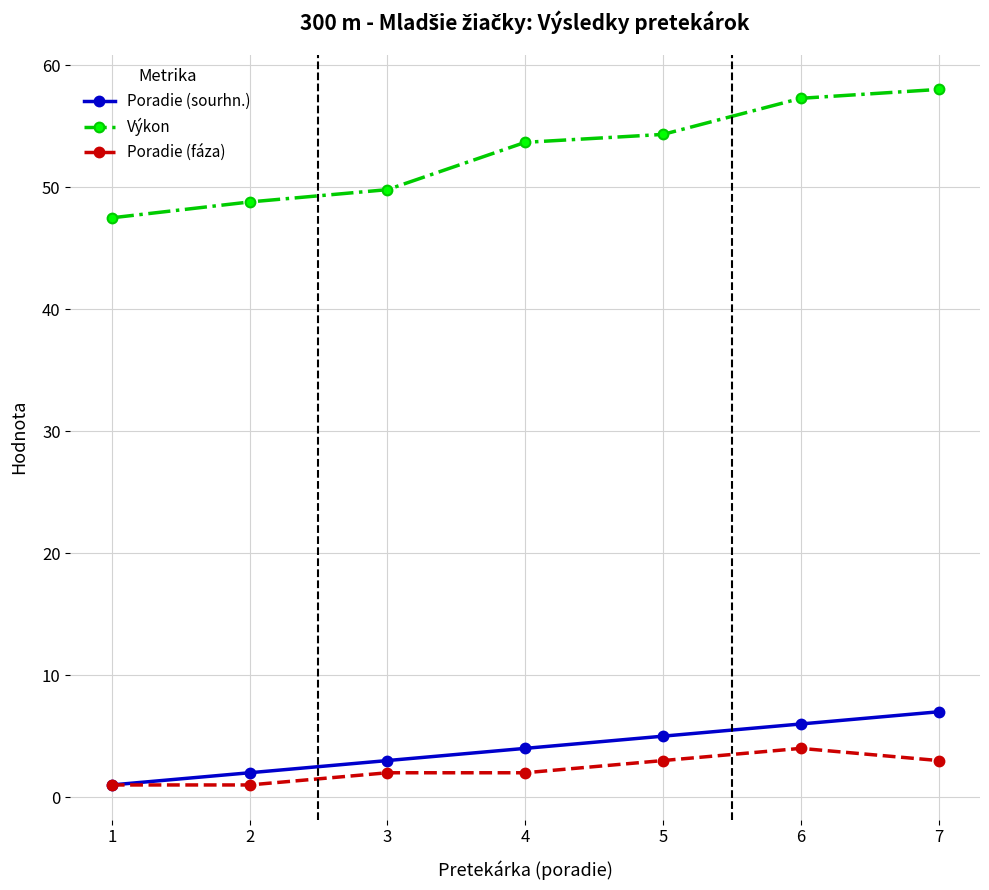

How many distinct data groups are displayed?

3